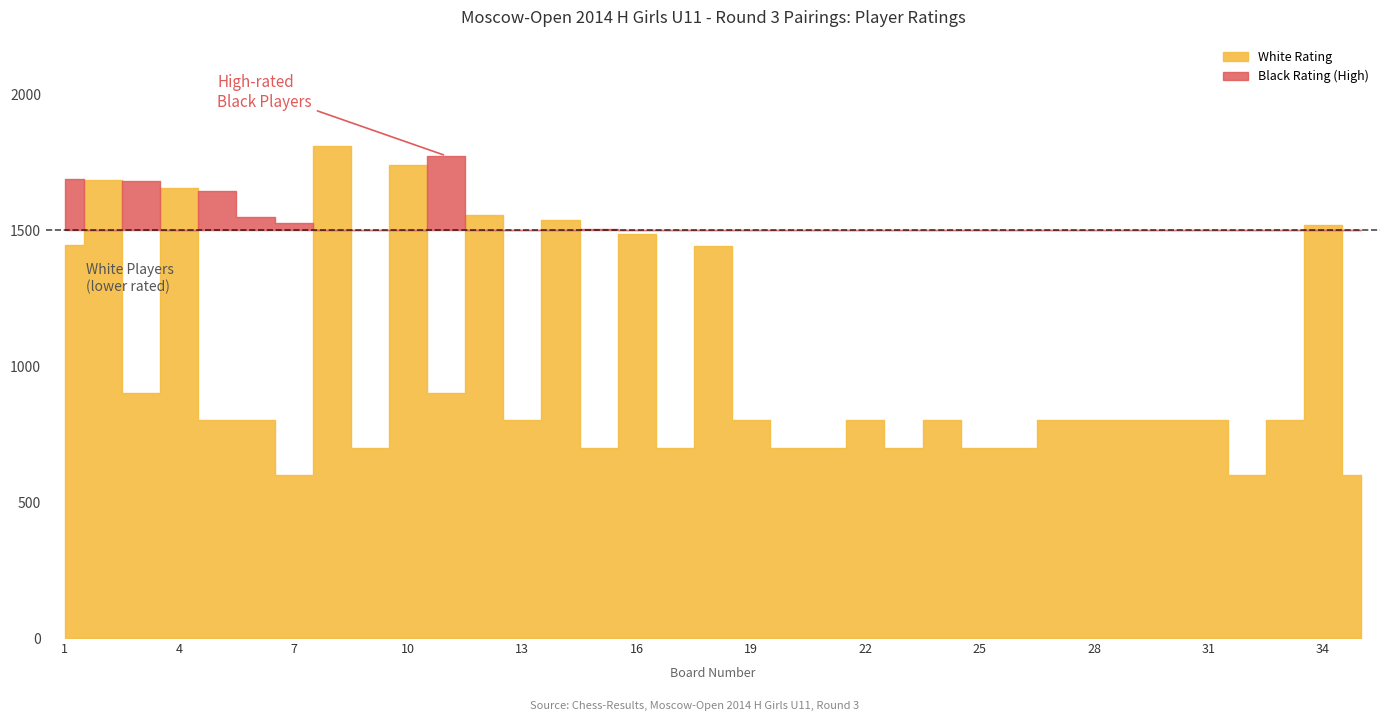

Where is the first local maximum for Black Rating?

3